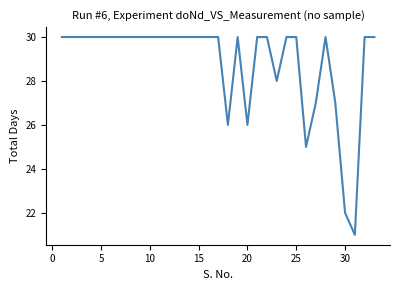

What is the difference between the maximum and minimum values?

9